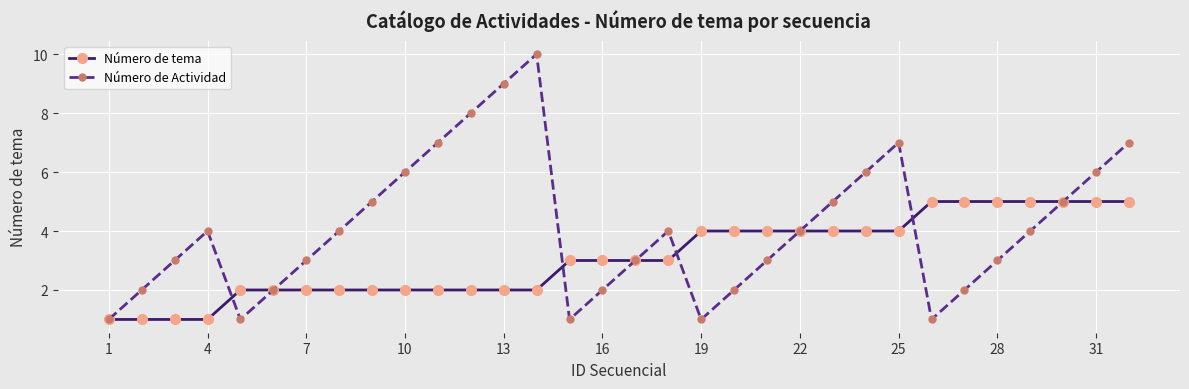

Reading left to right, what are all the values shown in this chart?

Número de tema: 1	1	1	1	2	2	2	2	2	2	2	2	2	2	3	3	3	3	4	4	4	4	4	4	4	5	5	5	5	5	5	5
Número de Actividad: 1	2	3	4	1	2	3	4	5	6	7	8	9	10	1	2	3	4	1	2	3	4	5	6	7	1	2	3	4	5	6	7